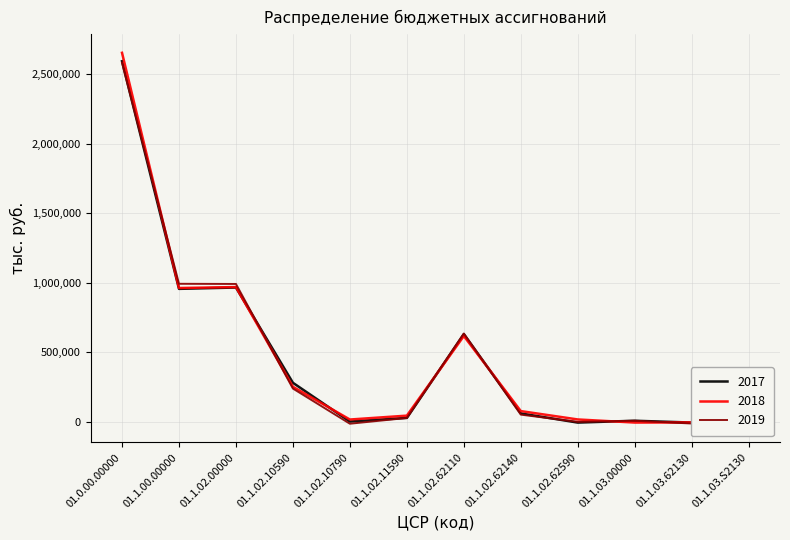

Reading left to right, list all the values displayed in this chart.

2017: 2594209.6	956317.4	965936.8	280515.3	1626.7	28002.6	630979.3	60252.8	-5884.5	7570.1	-5496.1	-5976.0
2018: 2654599.6	962522.3	969256.4	251725.4	16254.5	44233.9	617150.0	76970.1	16740.4	-5530.9	-4592.4	6327.0
2019: 2583760.3	992820.7	991606.3	238980.5	-13948.4	27456.0	634649.7	51458.8	-678.5	7507.0	-12492.9	-2034.4